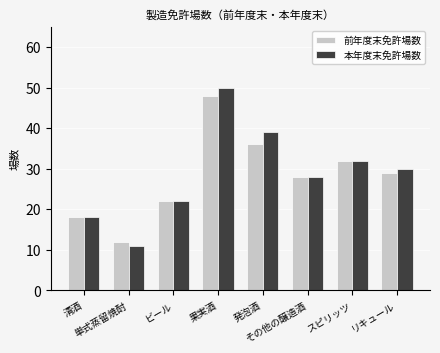

What is the difference between the 前年度末免許場数 values at その他の醸造酒 and ビール?

6